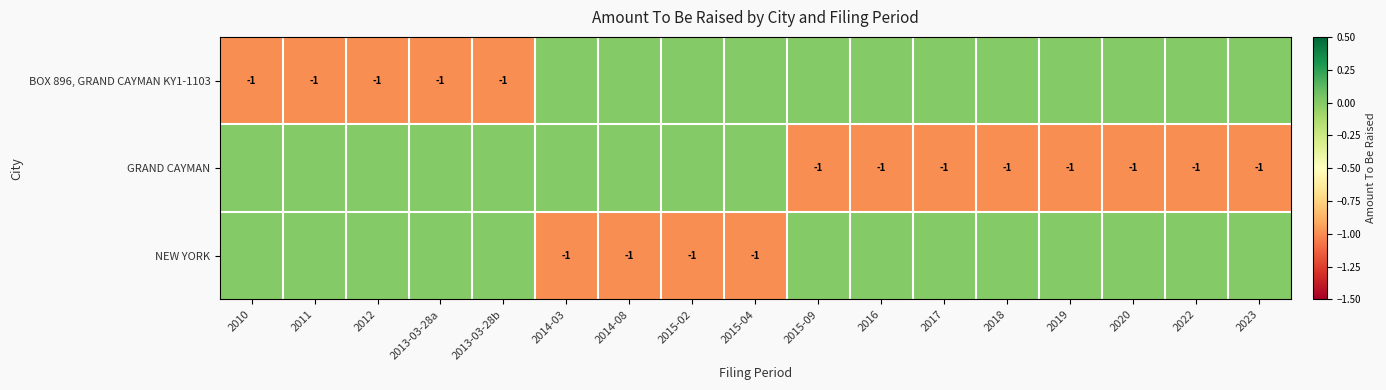

Is it true that NEW YORK equals -1 at 2015-04?

True